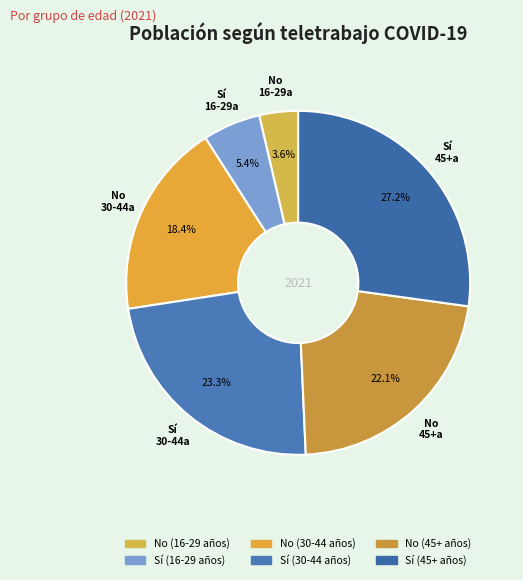

Is it true that Sí (30-44 años) is 35% of the pie?

False